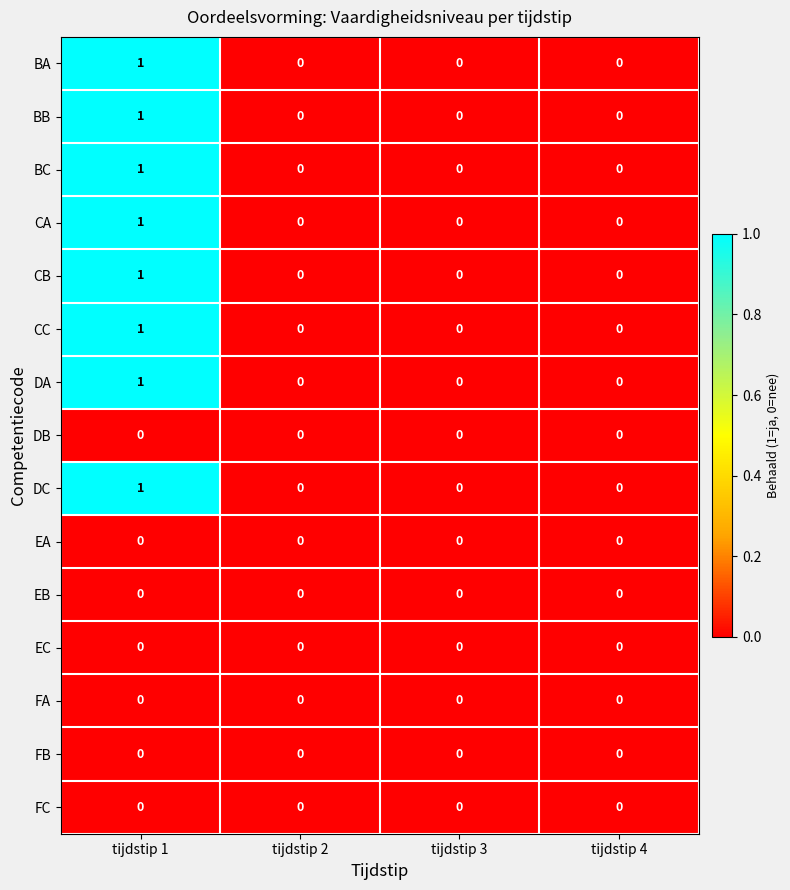

Count the CC values in the range 0 to 1.

4